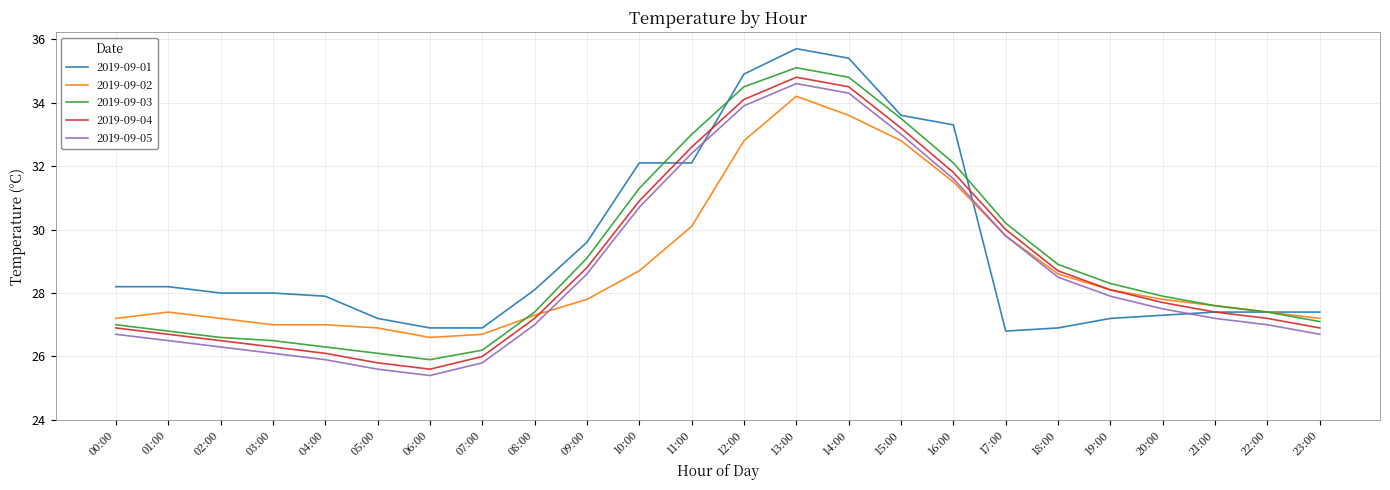

At which label is 2019-09-05 closest to 30?

17:00